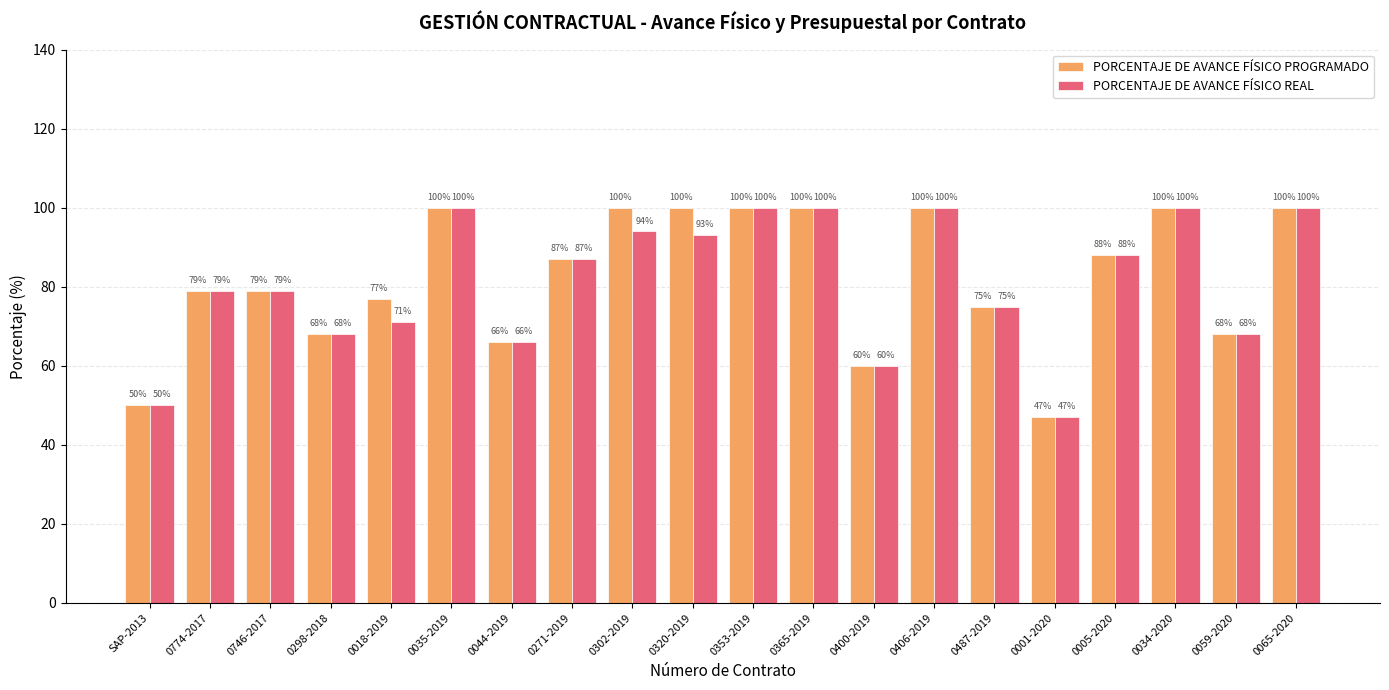

Reading left to right, transcribe all the data shown in this chart.

PORCENTAJE DE AVANCE FÍSICO PROGRAMADO: SAP-2013=50	0774-2017=79	0746-2017=79	0298-2018=68	0018-2019=77	0035-2019=100	0044-2019=66	0271-2019=87	0302-2019=100	0320-2019=100	0353-2019=100	0365-2019=100	0400-2019=60	0406-2019=100	0487-2019=75	0001-2020=47	0005-2020=88	0034-2020=100	0059-2020=68	0065-2020=100
PORCENTAJE DE AVANCE FÍSICO REAL: SAP-2013=50	0774-2017=79	0746-2017=79	0298-2018=68	0018-2019=71	0035-2019=100	0044-2019=66	0271-2019=87	0302-2019=94	0320-2019=93	0353-2019=100	0365-2019=100	0400-2019=60	0406-2019=100	0487-2019=75	0001-2020=47	0005-2020=88	0034-2020=100	0059-2020=68	0065-2020=100